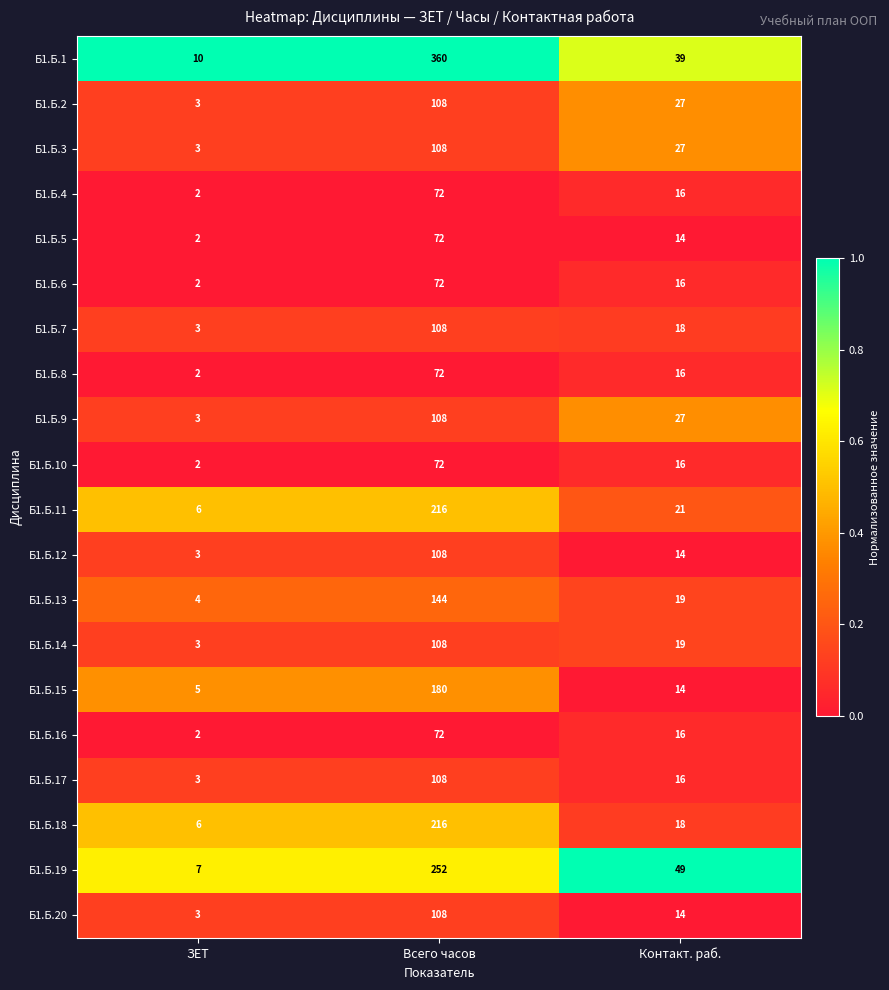

What is the greatest value displayed?

360